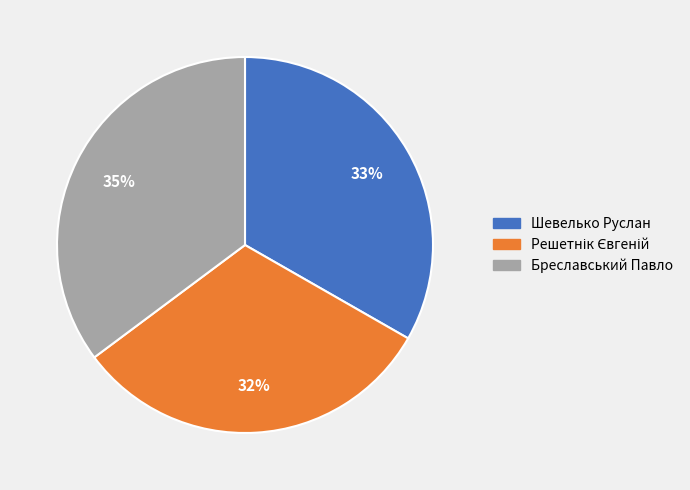

How many segments does this pie chart have?

3